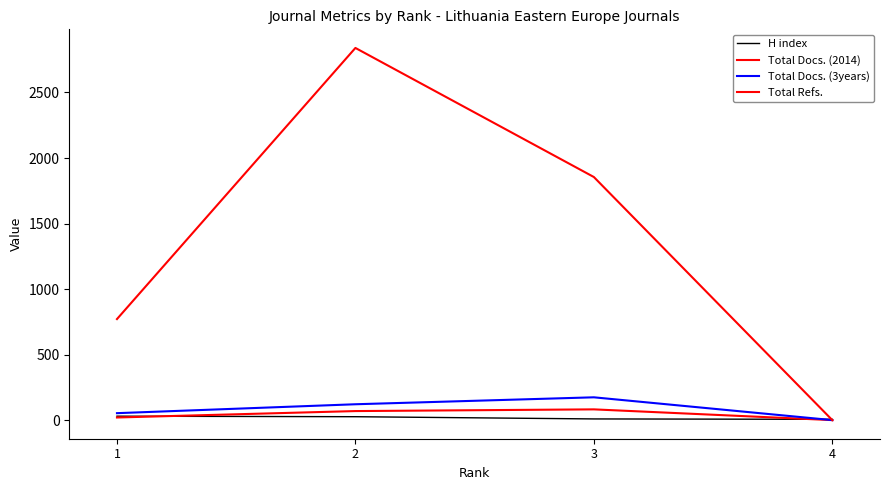

Between 1 and 2, which is larger?

1